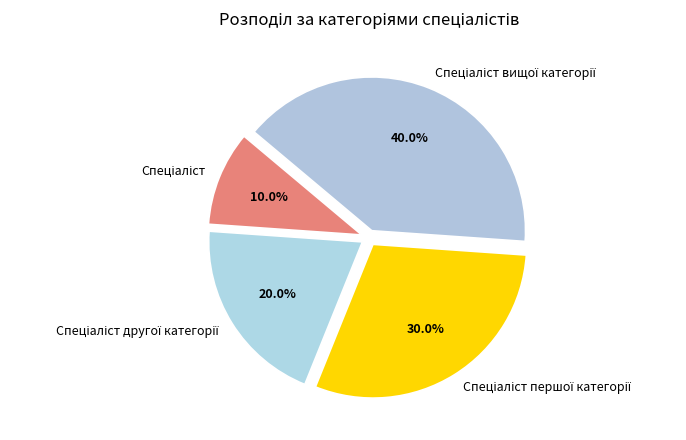

Is there any slice that represents more than half of the pie?

No